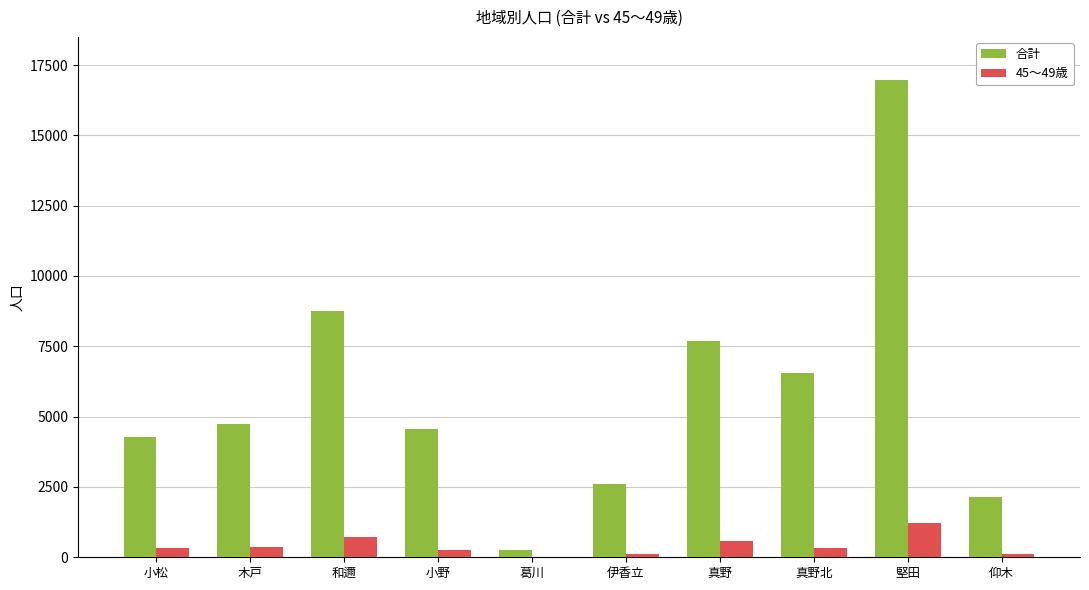

Are the bars horizontal?

No